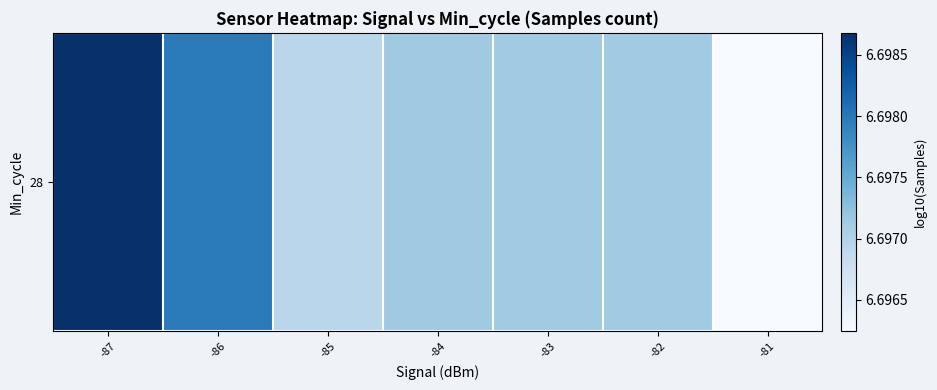

Reading right to left, list all the values displayed in this chart.

-81=6.7	-82=6.7	-83=6.7	-84=6.7	-85=6.7	-86=6.7	-87=6.7